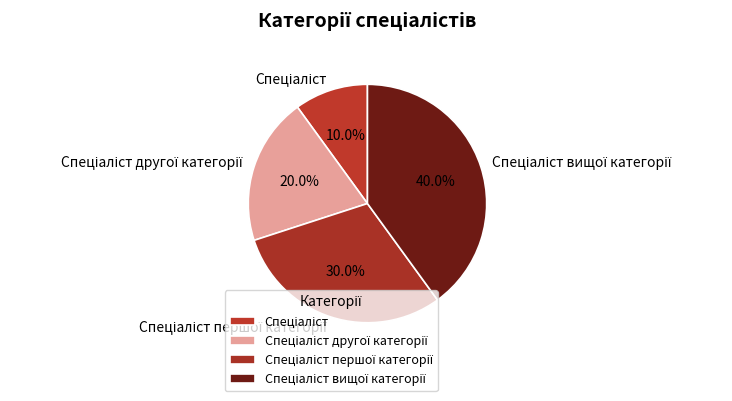

Is there any slice that represents more than half of the pie?

No